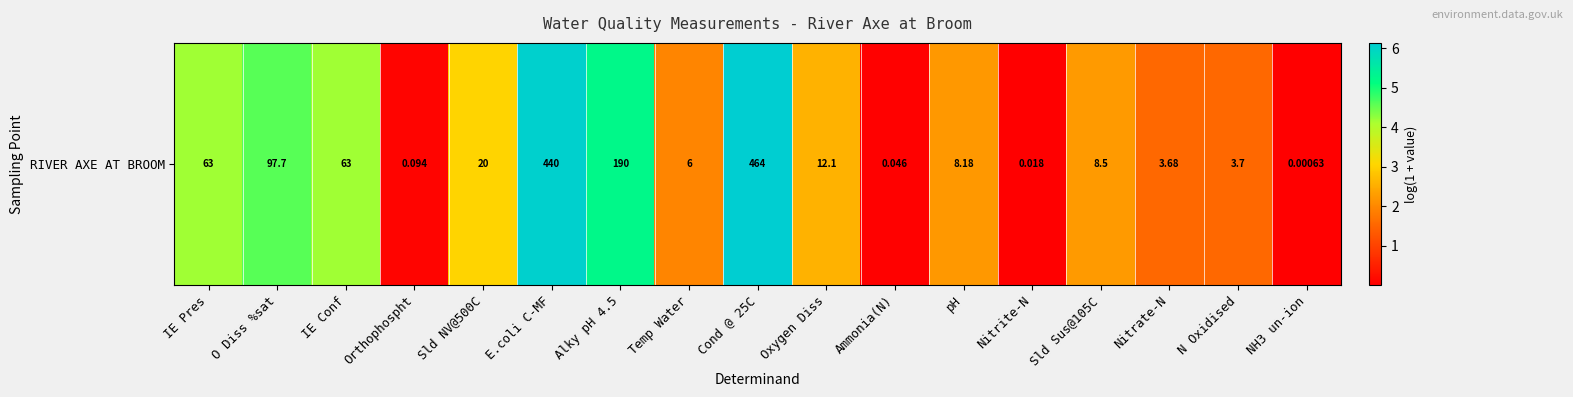

Rank the categories by value from lowest to highest.

NH3 un-ion, Nitrite-N, Ammonia(N), Orthophospht, Nitrate-N, N Oxidised, Temp Water, pH, Sld Sus@105C, Oxygen Diss, Sld NV@500C, IE Pres, IE Conf, O Diss %sat, Alky pH 4.5, E.coli C-MF, Cond @ 25C